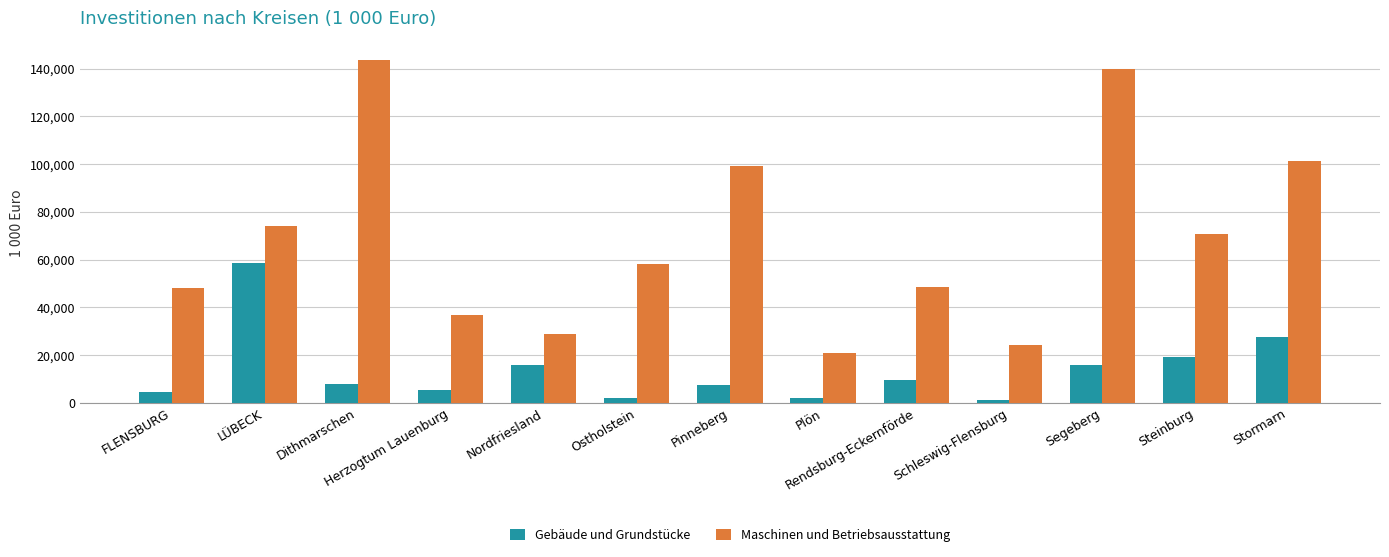

What is the label of the 12th bar from the right?

LÜBECK